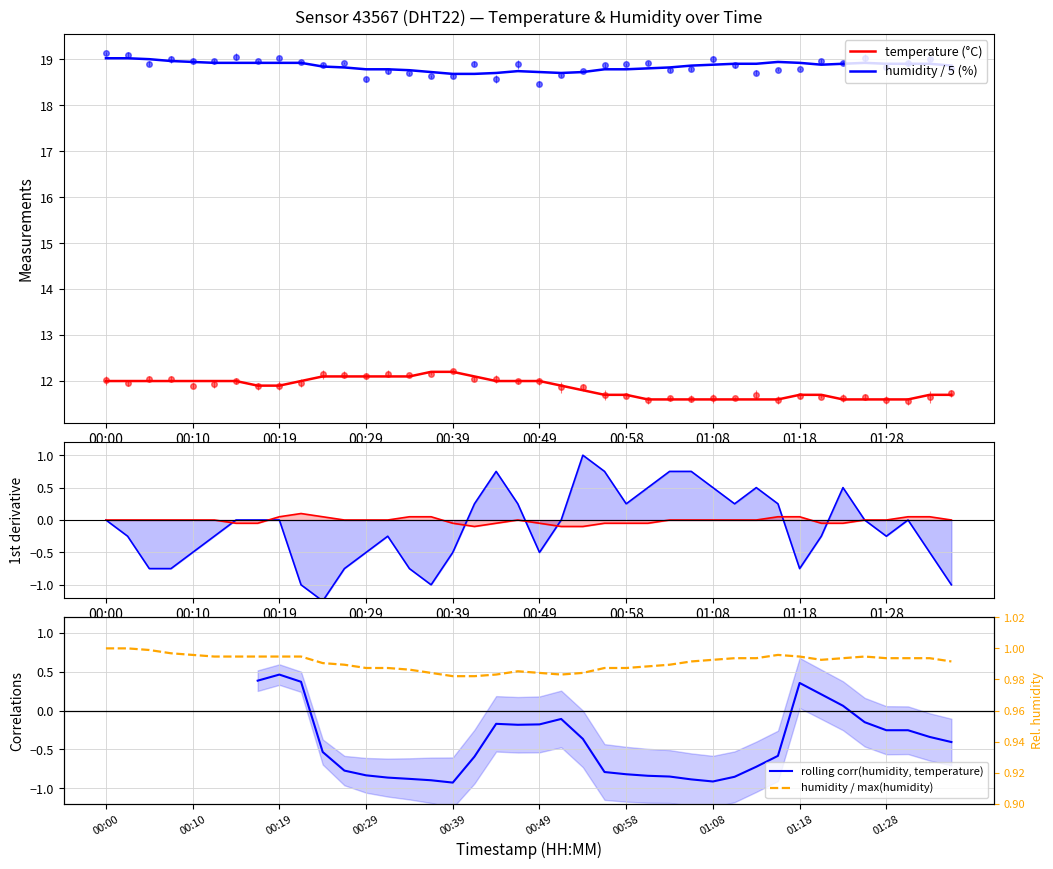

True or false: humidity / 5 (%) has more than 0 points higher than both neighbors.

True